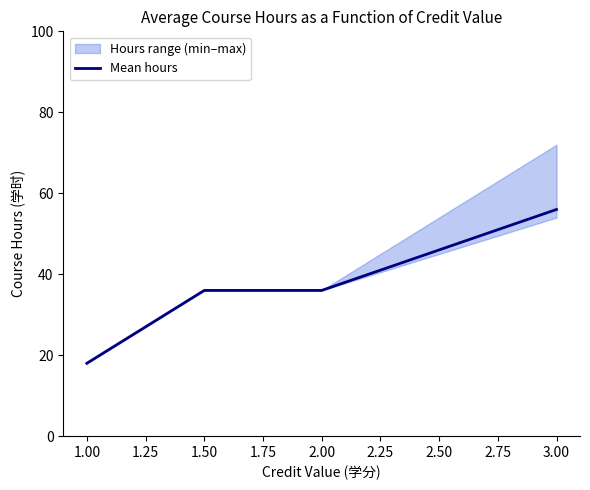

What is the highest value of the Mean hours series?

56